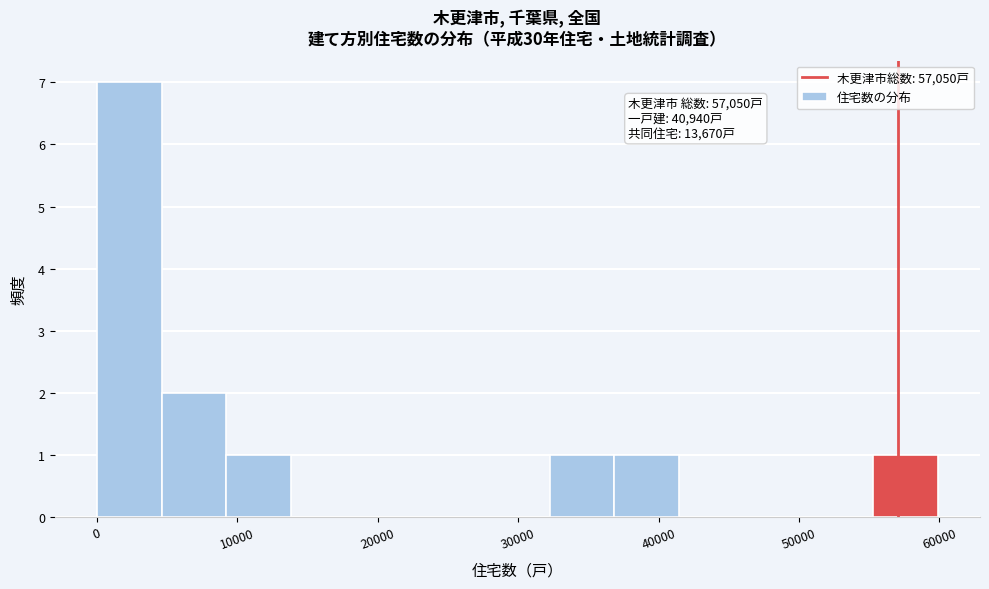

Which range on the x-axis has the tallest bar?

0 to 5000